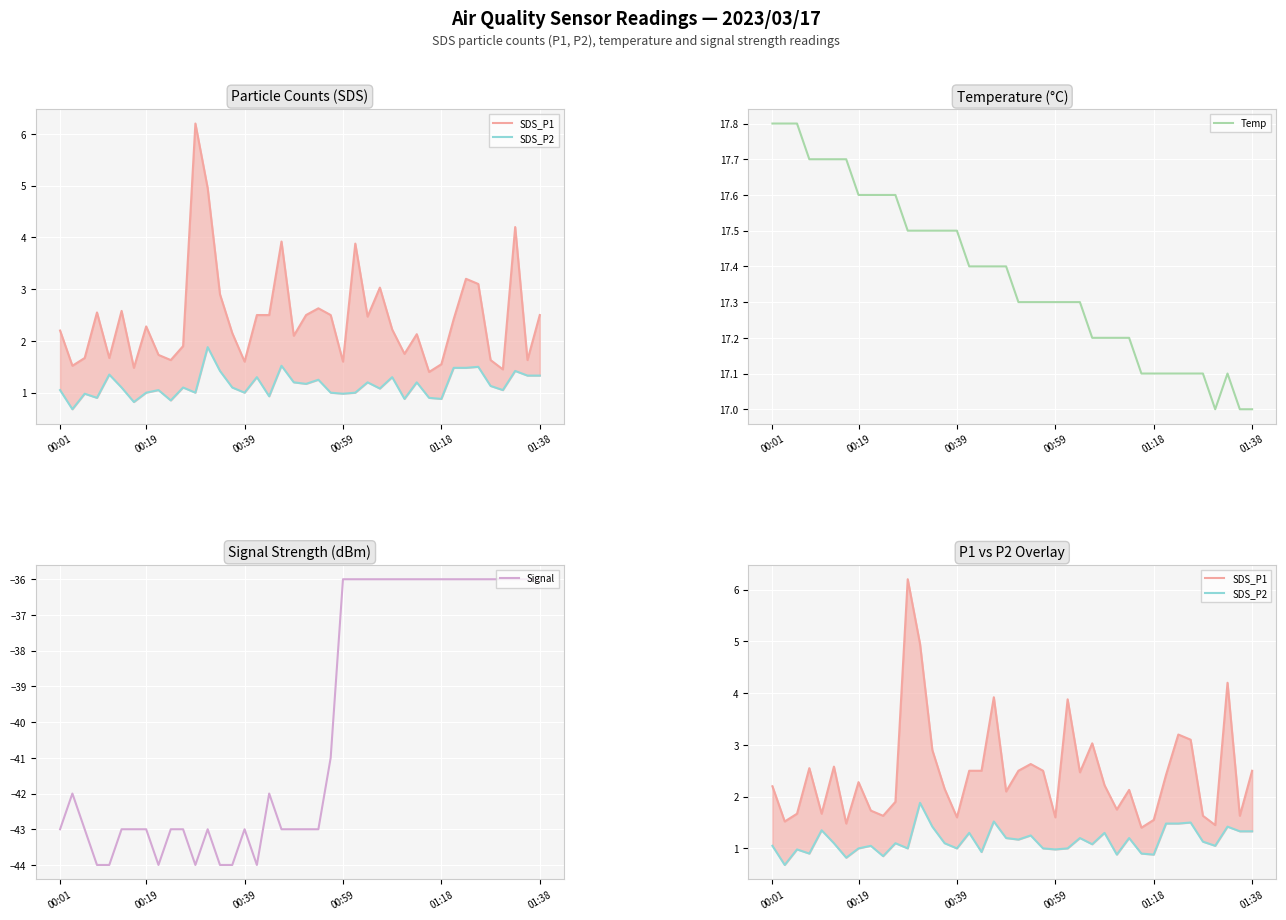

True or false: Signal and SDS_P1 cross at least once.

False